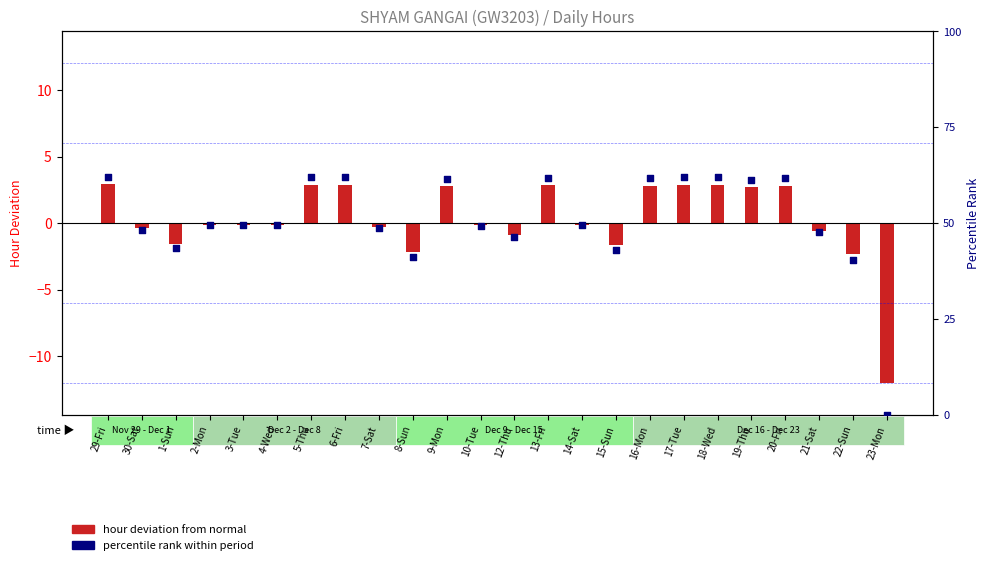

At how many categories does at least one series exceed 58?

10